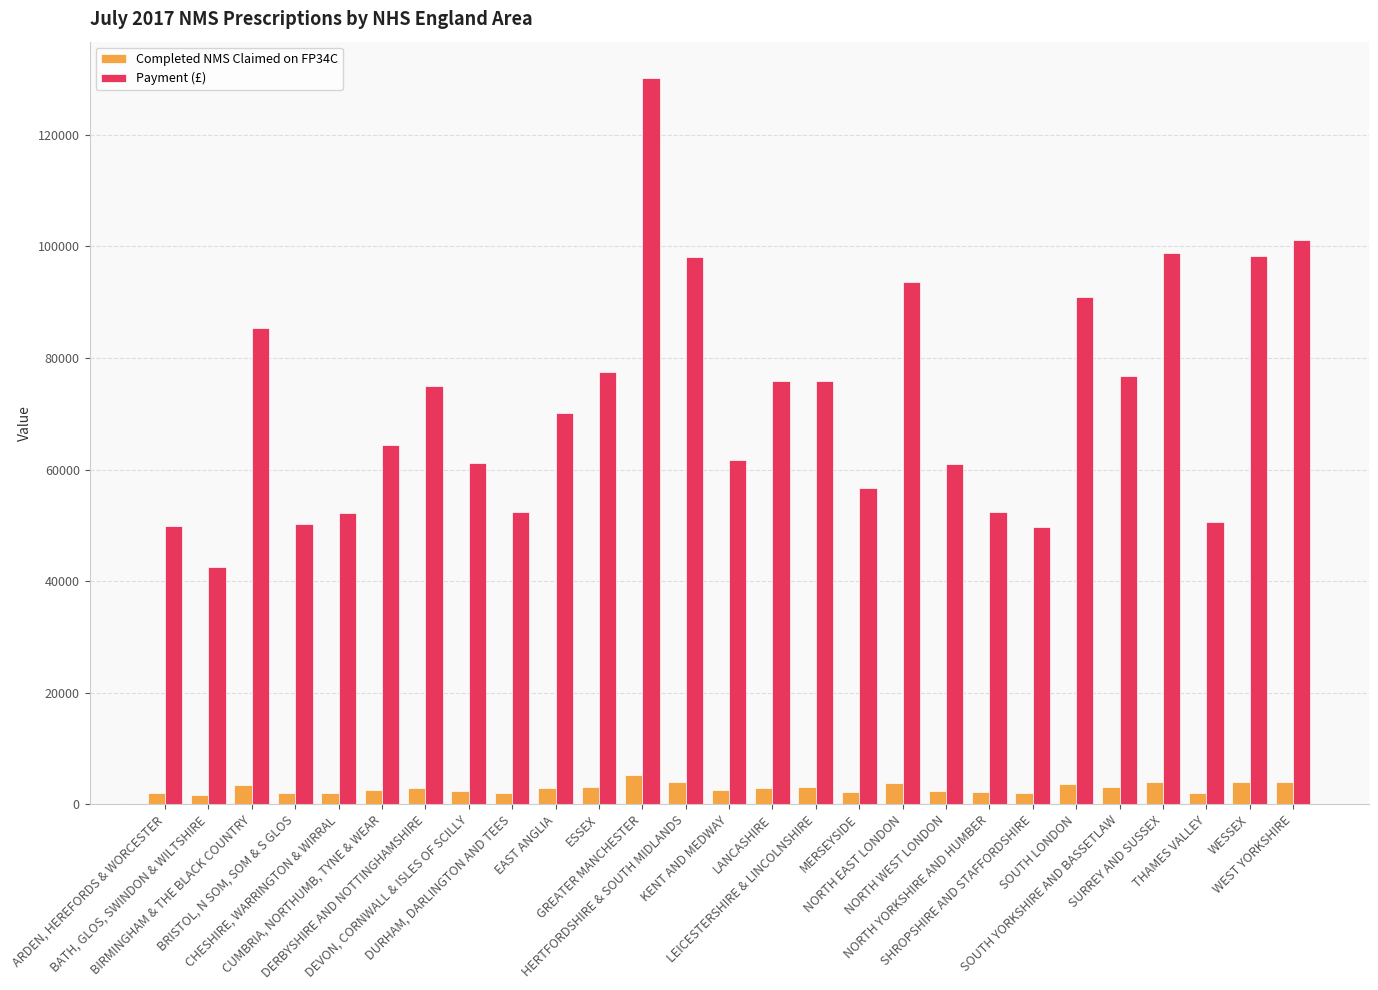

List the labels in order of Payment (£) value, smallest first.

BATH, GLOS, SWINDON & WILTSHIRE, SHROPSHIRE AND STAFFORDSHIRE, ARDEN, HEREFORDS & WORCESTER, BRISTOL, N SOM, SOM & S GLOS, THAMES VALLEY, CHESHIRE, WARRINGTON & WIRRAL, DURHAM, DARLINGTON AND TEES, NORTH YORKSHIRE AND HUMBER, MERSEYSIDE, NORTH WEST LONDON, DEVON, CORNWALL & ISLES OF SCILLY, KENT AND MEDWAY, CUMBRIA, NORTHUMB, TYNE & WEAR, EAST ANGLIA, DERBYSHIRE AND NOTTINGHAMSHIRE, LEICESTERSHIRE & LINCOLNSHIRE, LANCASHIRE, SOUTH YORKSHIRE AND BASSETLAW, ESSEX, BIRMINGHAM & THE BLACK COUNTRY, SOUTH LONDON, NORTH EAST LONDON, HERTFORDSHIRE & SOUTH MIDLANDS, WESSEX, SURREY AND SUSSEX, WEST YORKSHIRE, GREATER MANCHESTER